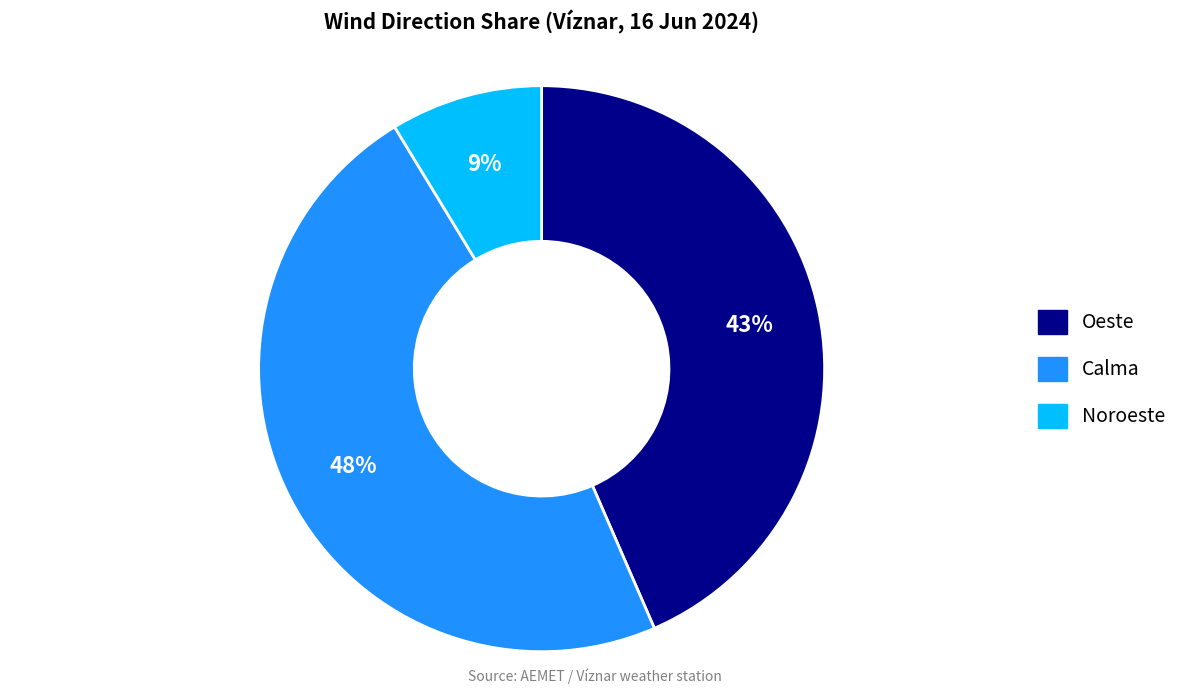

Rank the categories by value from lowest to highest.

Noroeste, Oeste, Calma